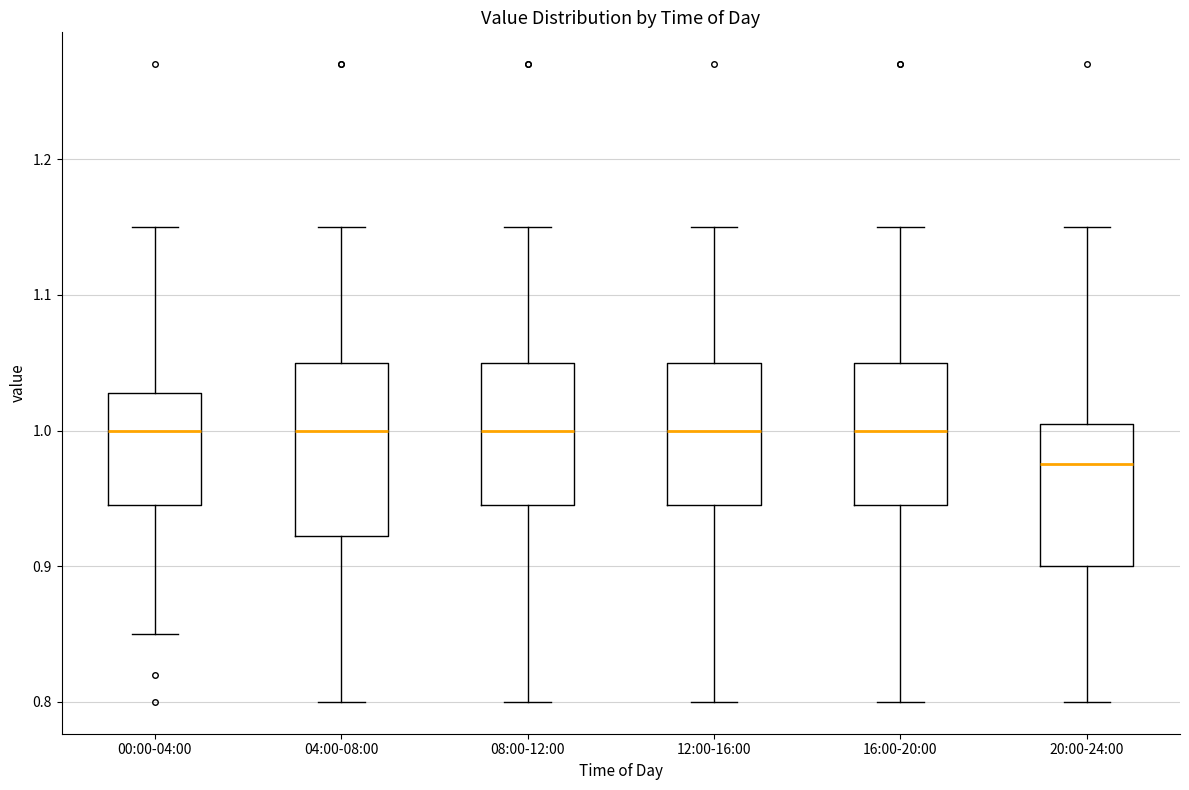

Comparing the boxes themselves (not the whiskers), which one is the tallest?

04:00-08:00